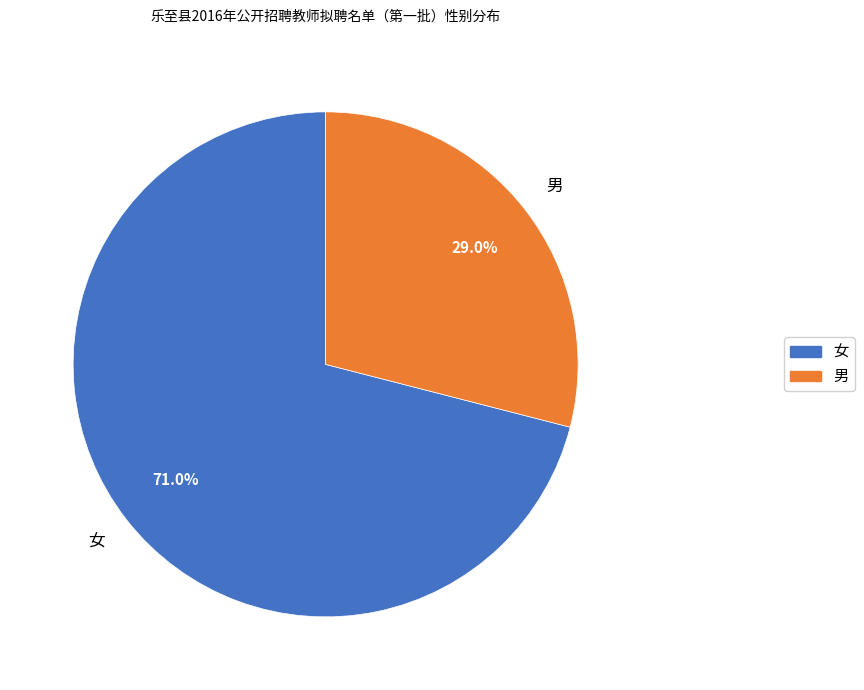

To the nearest percent, what is the combined percentage of 男 and 女?

100%